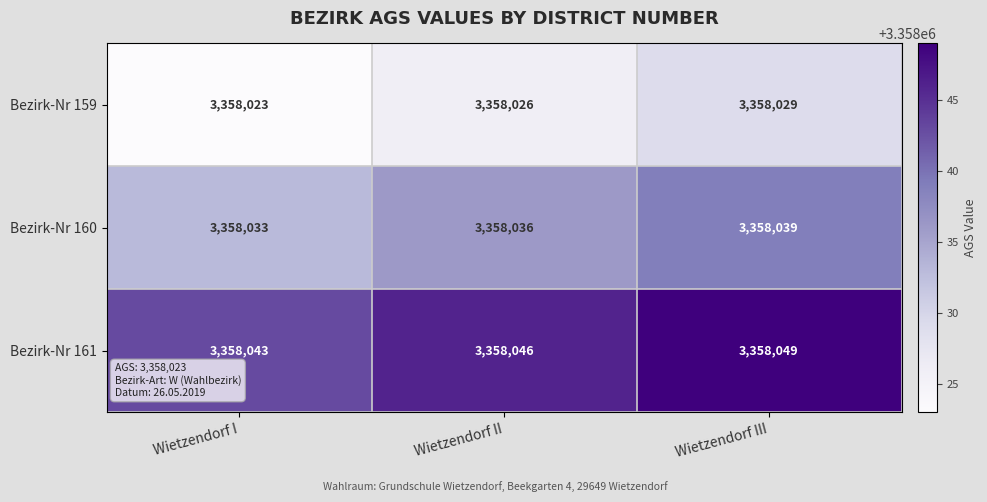

What is the difference between the Bezirk-Nr 159 values at Wietzendorf III and Wietzendorf II?

3